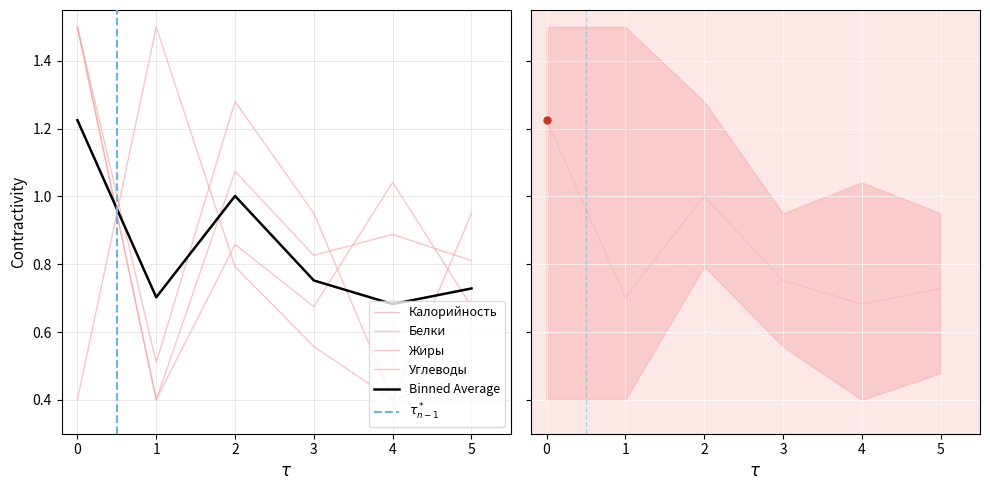

Reading left to right, extract all data points from this chart.

Калорийность: 0=1.5	1=0.4	2=1.1	3=0.8	4=0.9	5=0.8
Белки: 0=1.5	1=0.5	2=1.3	3=1.0	4=0.4	5=1.0
Жиры: 0=1.5	1=0.4	2=0.9	3=0.7	4=1.0	5=0.7
Углеводы: 0=0.4	1=1.5	2=0.8	3=0.6	4=0.4	5=0.5